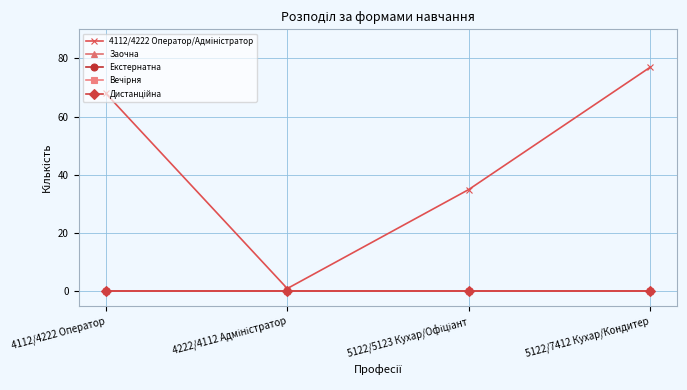

How many lines are shown in the chart?

5